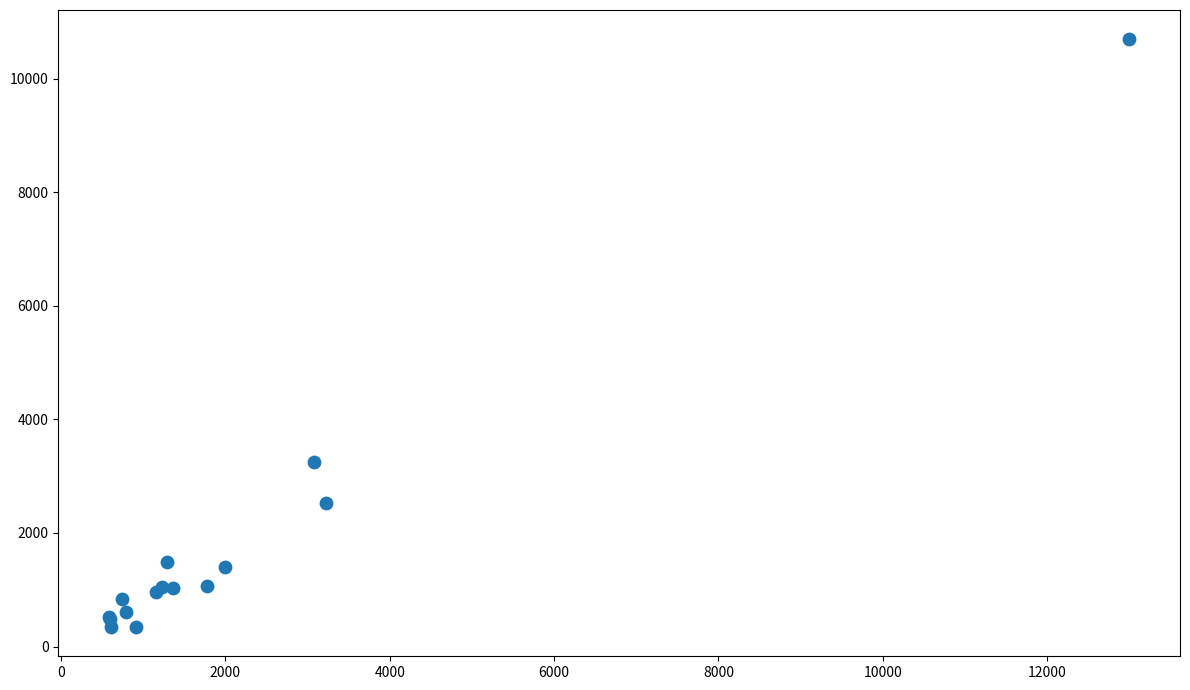

What Y value in the scatter plot is closest to 5520?

3248.7